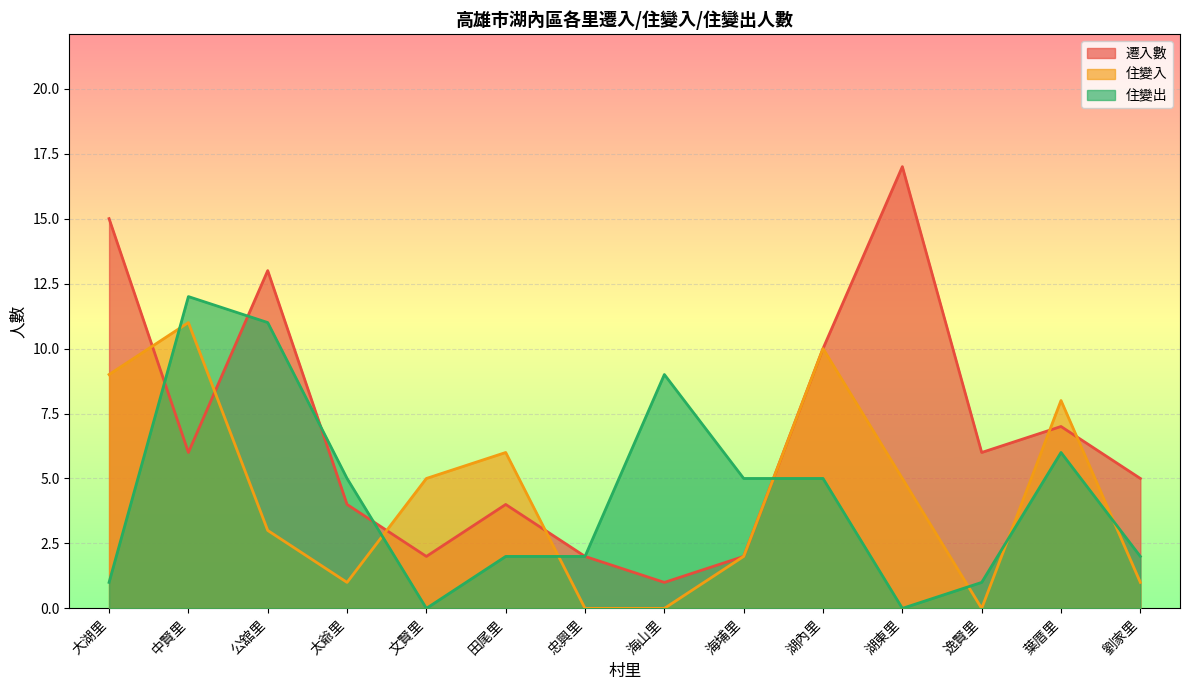

Does the chart display data point markers on the line(s)?

No